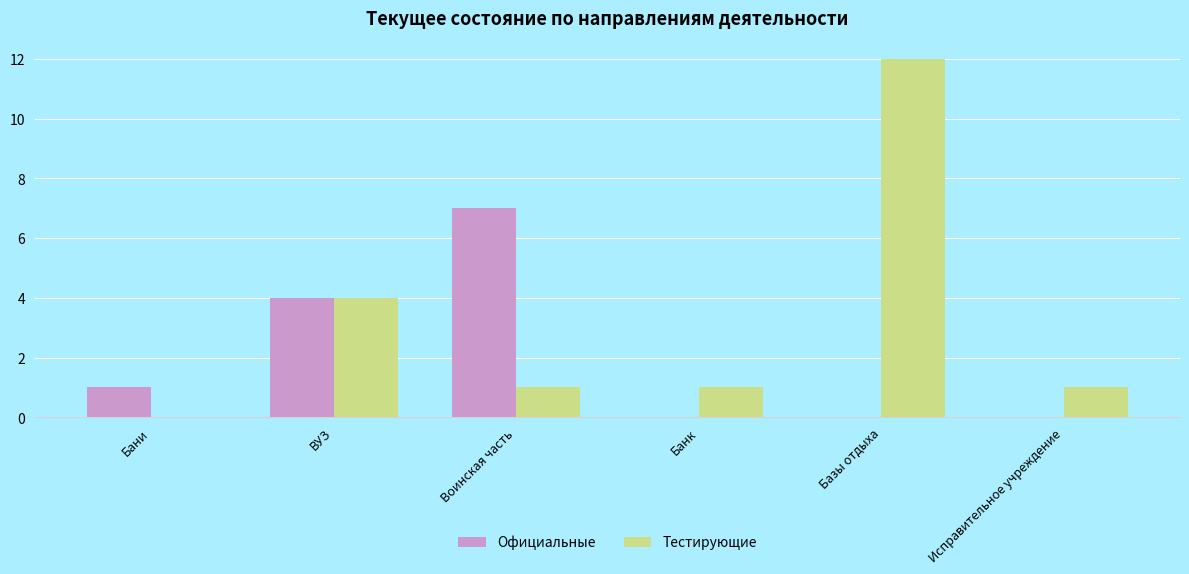

Count the number of data series in this chart.

2